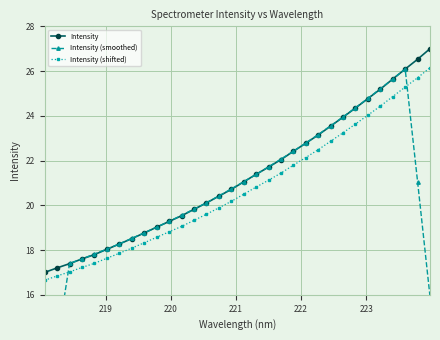

True or false: Intensity (shifted) and Intensity intersect in this chart.

False